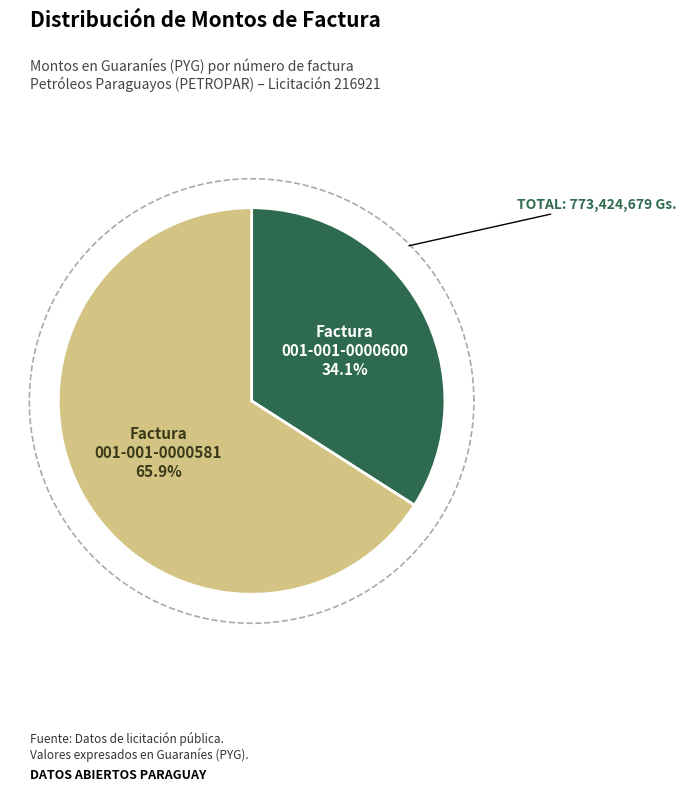

To the nearest percent, what is the difference between the 001-001-0000600 and 001-001-0000581 slice percentages?

32%